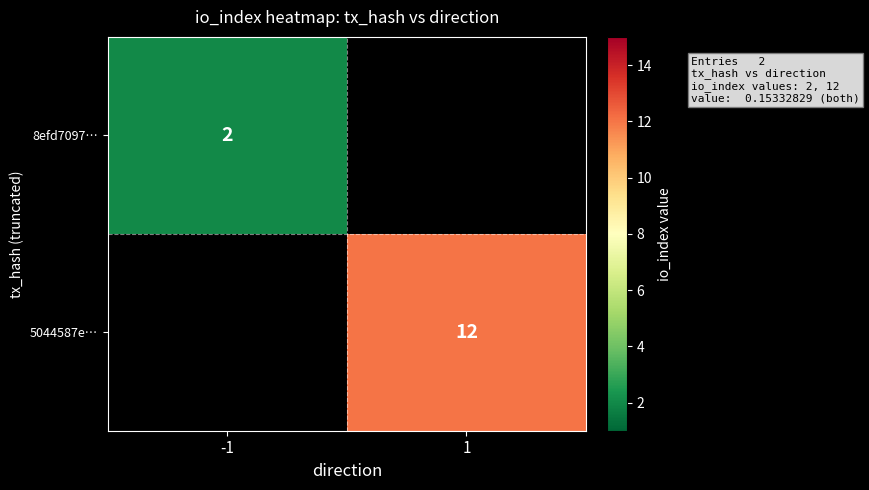

The 5044587e… series shows 8 at 1. True or false?

False